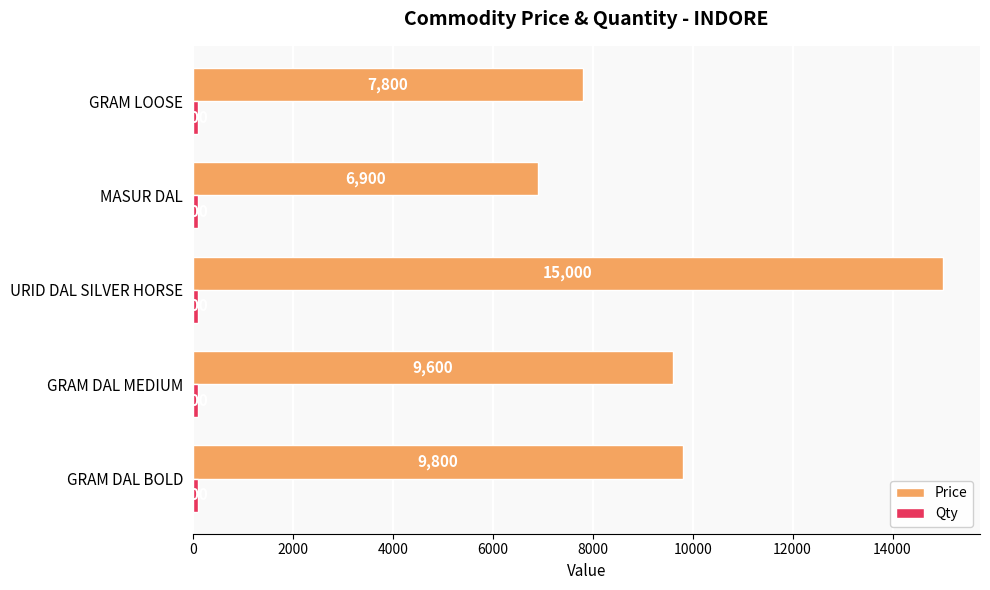

What is the average value of the Price series?

9820